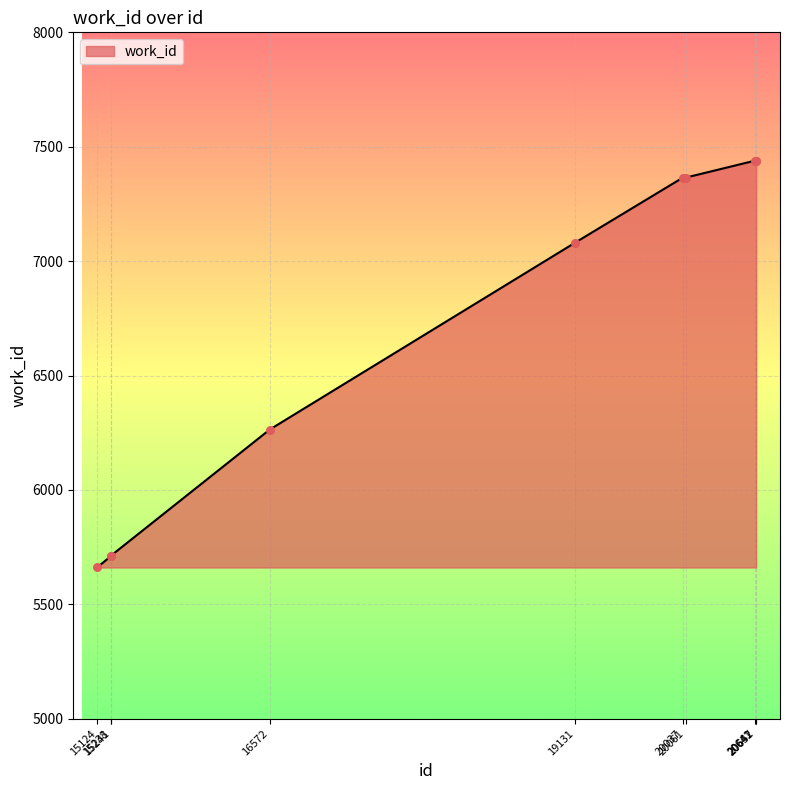

Approximately how many times larger is the value at 15124 compared to 20037?

0.8